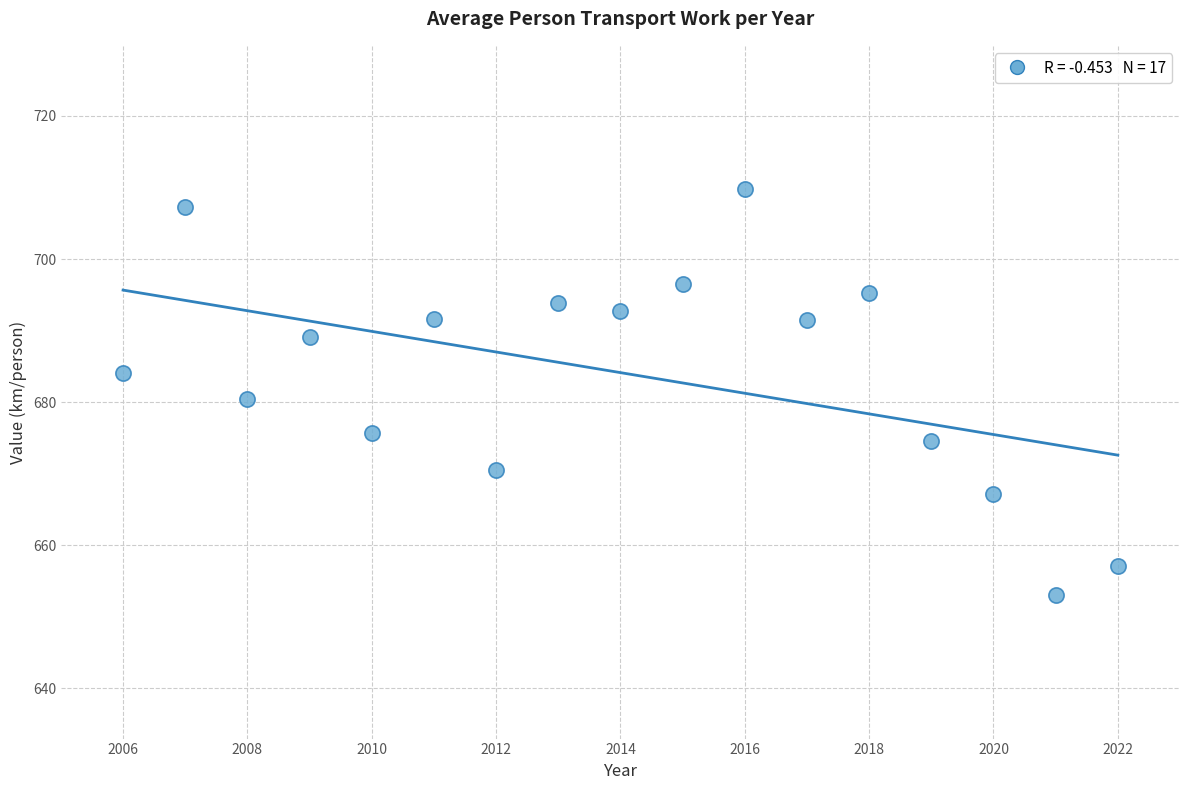

What is the range of X values (max minus min)?

16.0